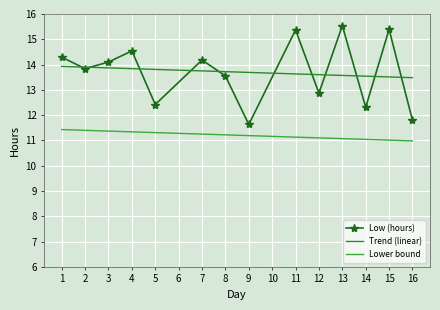

What is the maximum value shown in the chart?

15.5